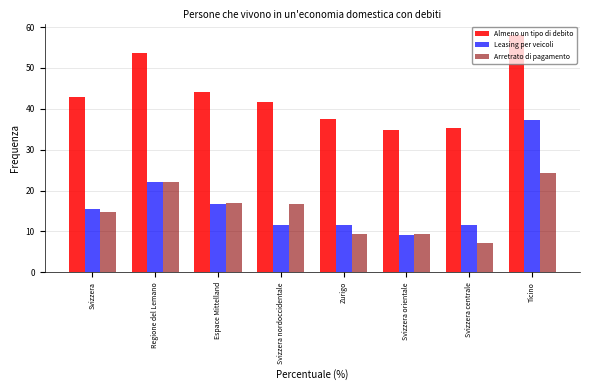

What is the total value across all series at Svizzera centrale?

53.9